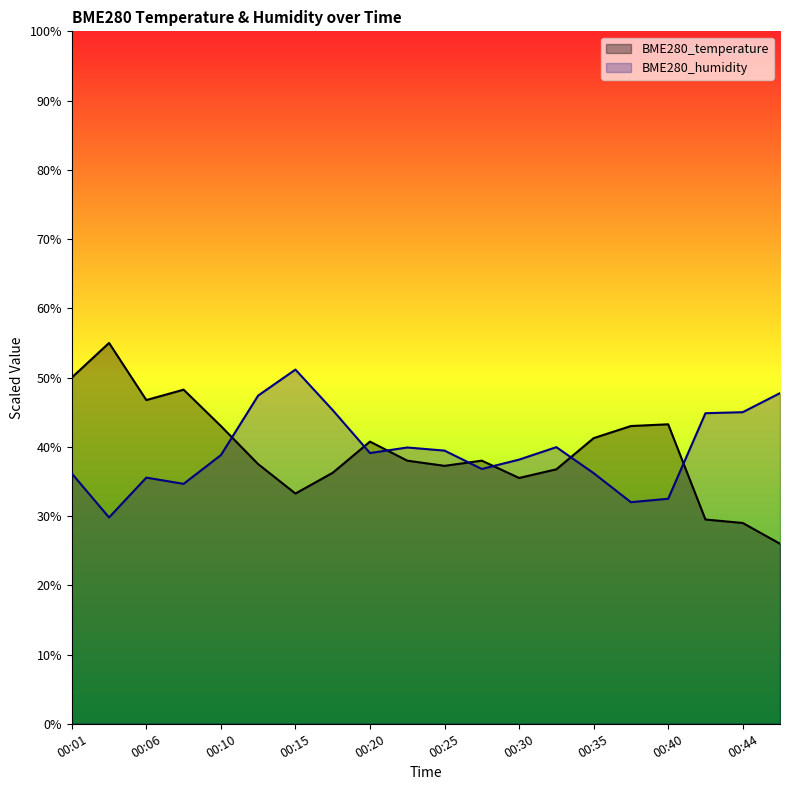

The BME280_humidity series shows 39.9 at 00:32. True or false?

True